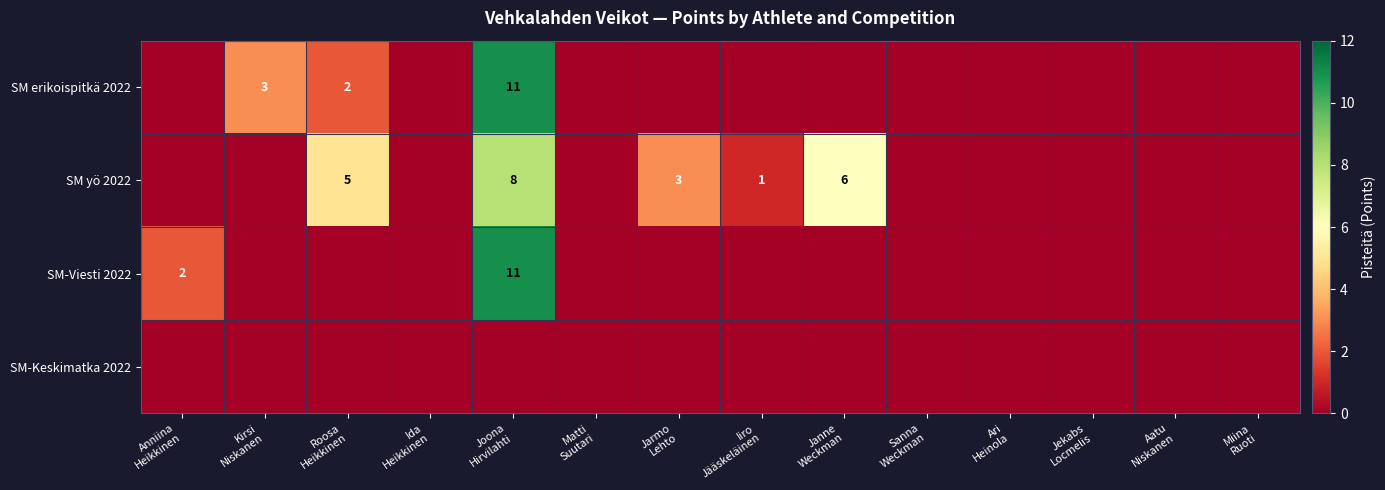

At which category is the sum across all series the highest?

Joona
Hirvilahti